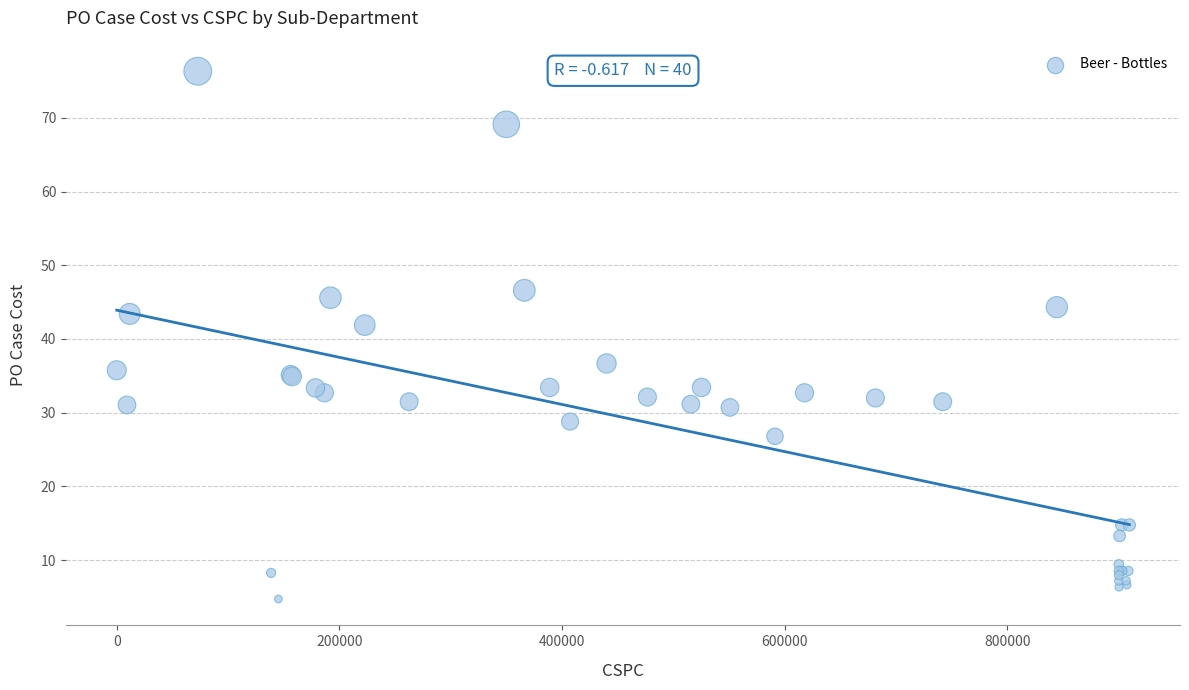

What Y value in the scatter plot is closest to 40?

41.9